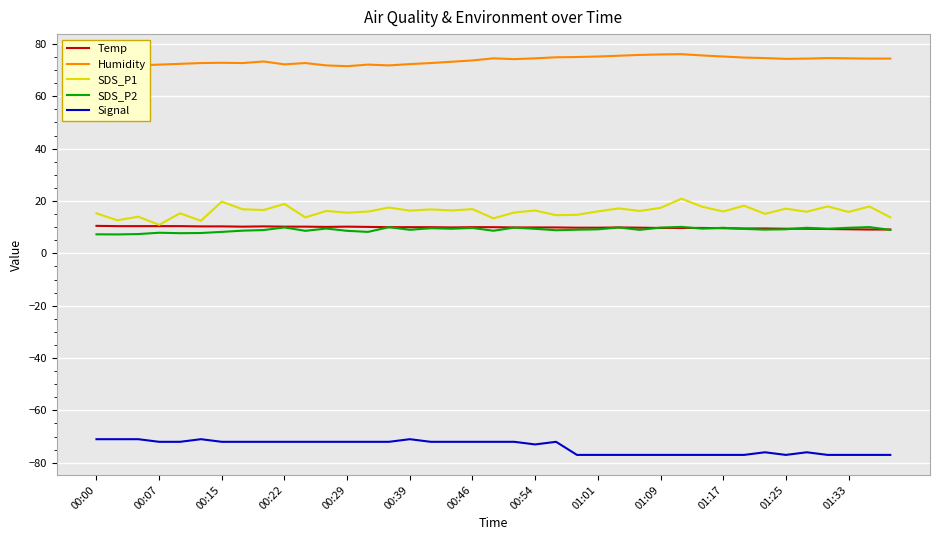

Reading left to right, list all the values displayed in this chart.

Temp: 10.5	10.4	10.4	10.4	10.4	10.3	10.3	10.2	10.3	10.2	10.2	10.1	10.2	10.1	10.0	10.0	10.0	9.9	10.0	10.0	9.9	9.9	9.9	9.8	9.8	9.9	9.8	9.7	9.7	9.7	9.6	9.5	9.5	9.4	9.4	9.3	9.2	9.1	9.1
Humidity: 71.1	71.5	71.8	72.1	72.4	72.7	72.8	72.7	73.3	72.2	72.7	71.8	71.5	72.1	71.8	72.3	72.7	73.2	73.7	74.5	74.2	74.5	74.9	75.0	75.2	75.5	75.8	76.0	76.1	75.6	75.2	74.8	74.6	74.3	74.4	74.6	74.5	74.4	74.4
SDS_P1: 15.3	12.6	14.0	10.9	15.3	12.4	19.8	16.8	16.6	18.9	13.7	16.2	15.5	16.0	17.5	16.3	16.8	16.4	16.9	13.4	15.6	16.4	14.6	14.7	16.0	17.2	16.2	17.4	20.9	17.8	16.0	18.2	15.1	17.1	15.9	17.9	15.8	17.9	13.8
SDS_P2: 7.3	7.2	7.4	7.9	7.7	7.8	8.2	8.7	8.9	9.9	8.6	9.5	8.6	8.2	10.0	9.0	9.6	9.4	9.7	8.6	9.8	9.4	8.8	9.0	9.2	9.9	9.0	9.8	10.1	9.4	9.8	9.3	9.1	9.2	9.8	9.4	9.8	10.0	9.0
Signal: -71.0	-71.0	-71.0	-72.0	-72.0	-71.0	-72.0	-72.0	-72.0	-72.0	-72.0	-72.0	-72.0	-72.0	-72.0	-71.0	-72.0	-72.0	-72.0	-72.0	-72.0	-73.0	-72.0	-77.0	-77.0	-77.0	-77.0	-77.0	-77.0	-77.0	-77.0	-77.0	-76.0	-77.0	-76.0	-77.0	-77.0	-77.0	-77.0